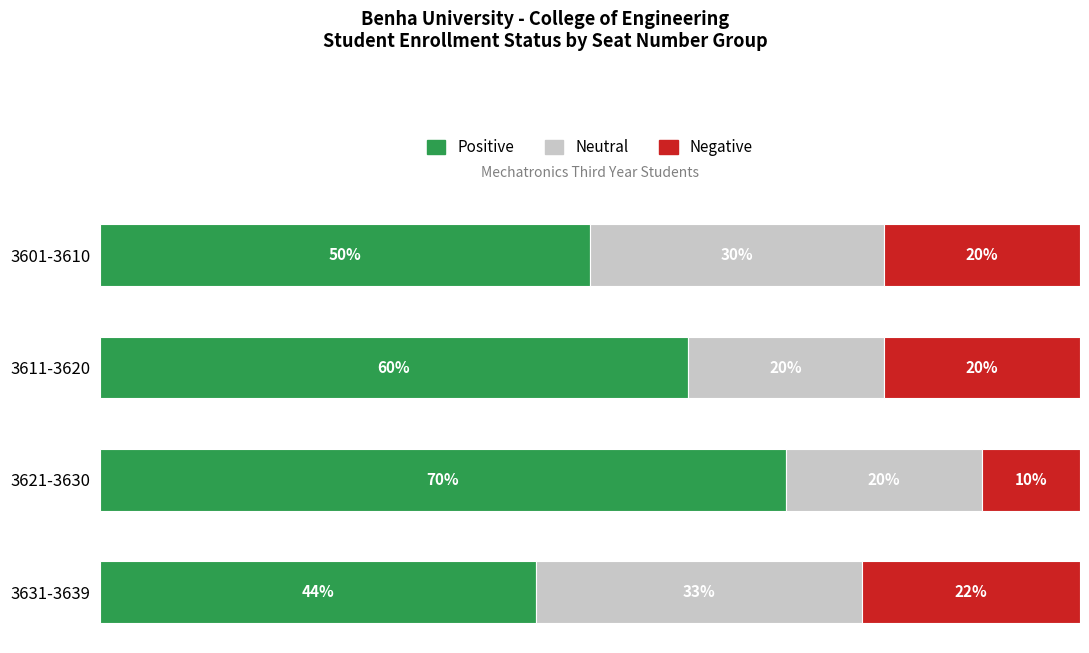

Which category has the highest value in the Positive series?

3621-3630